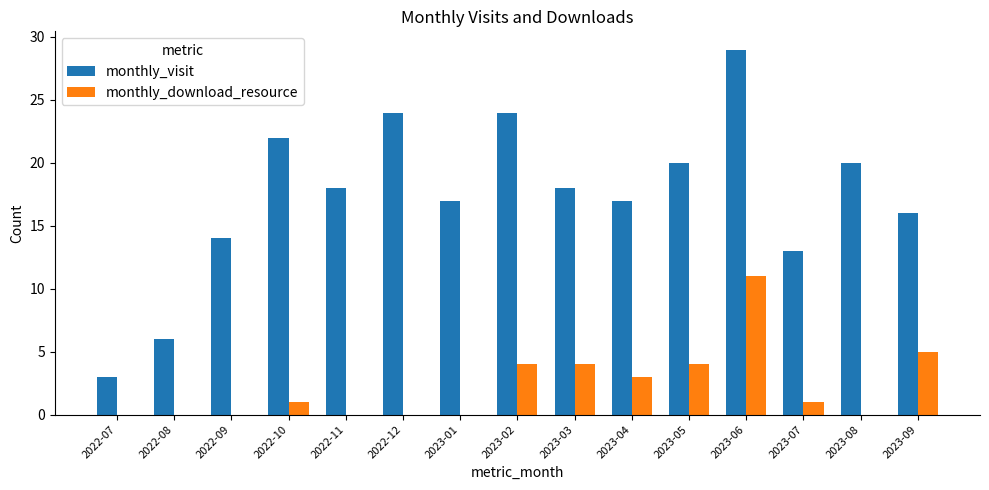

Reading right to left, extract all data points from this chart.

monthly_visit: 2023-09=16	2023-08=20	2023-07=13	2023-06=29	2023-05=20	2023-04=17	2023-03=18	2023-02=24	2023-01=17	2022-12=24	2022-11=18	2022-10=22	2022-09=14	2022-08=6	2022-07=3
monthly_download_resource: 2023-09=5	2023-08=0	2023-07=1	2023-06=11	2023-05=4	2023-04=3	2023-03=4	2023-02=4	2023-01=0	2022-12=0	2022-11=0	2022-10=1	2022-09=0	2022-08=0	2022-07=0